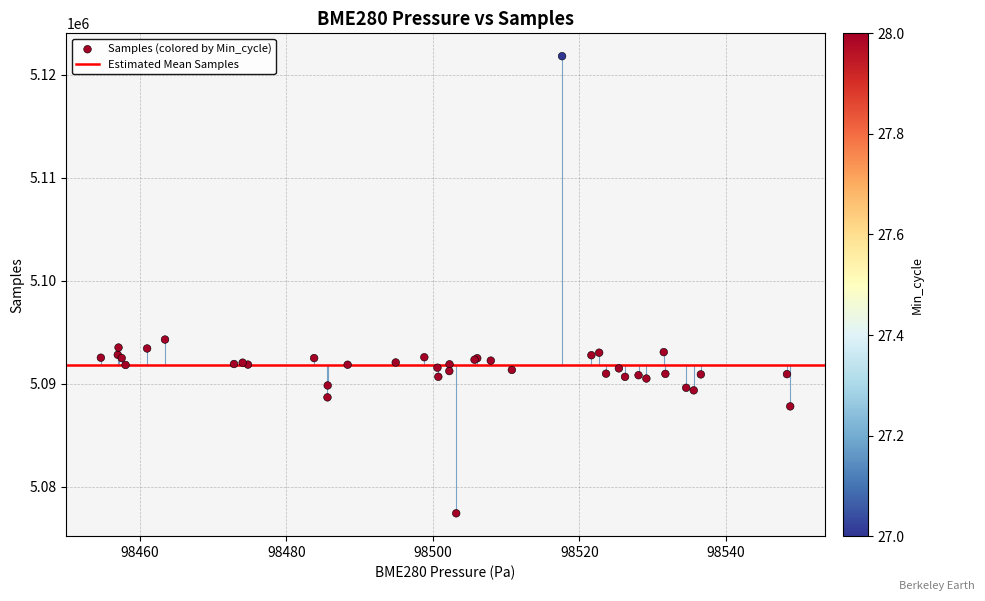

What Y value in the scatter plot is closest to 5099614?

5094297